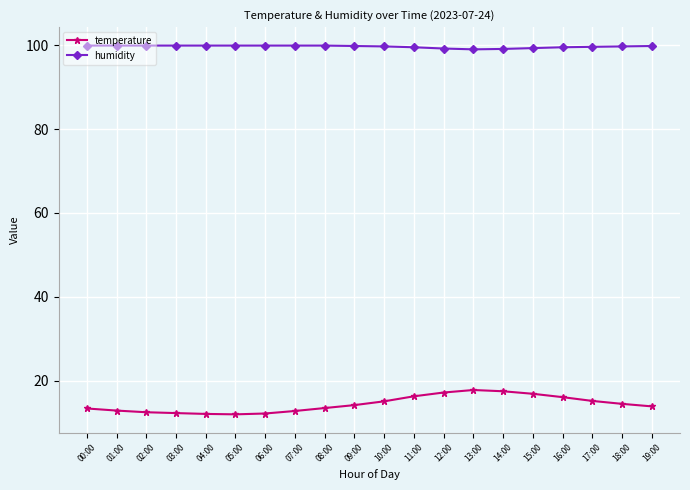

Read the temperature value at 11:00.

16.3